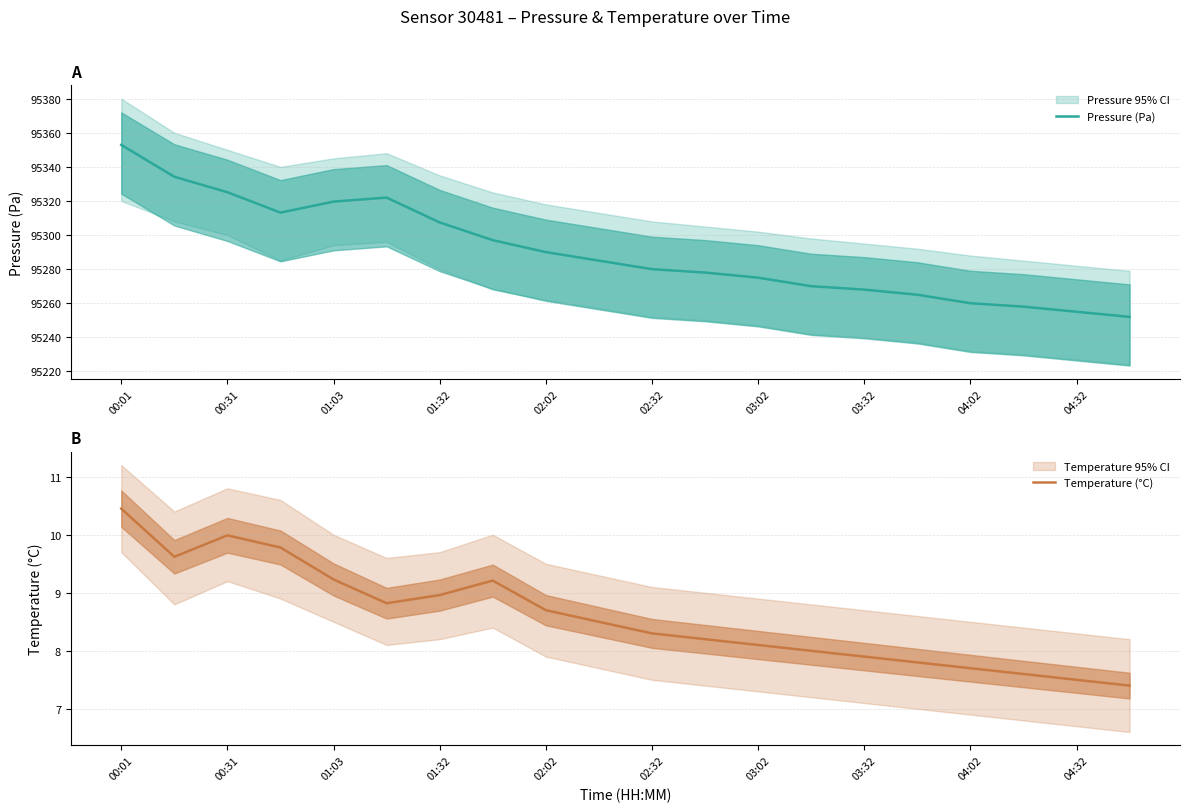

The value of Pressure (Pa) at 00:01 is 95352.9. True or false?

True